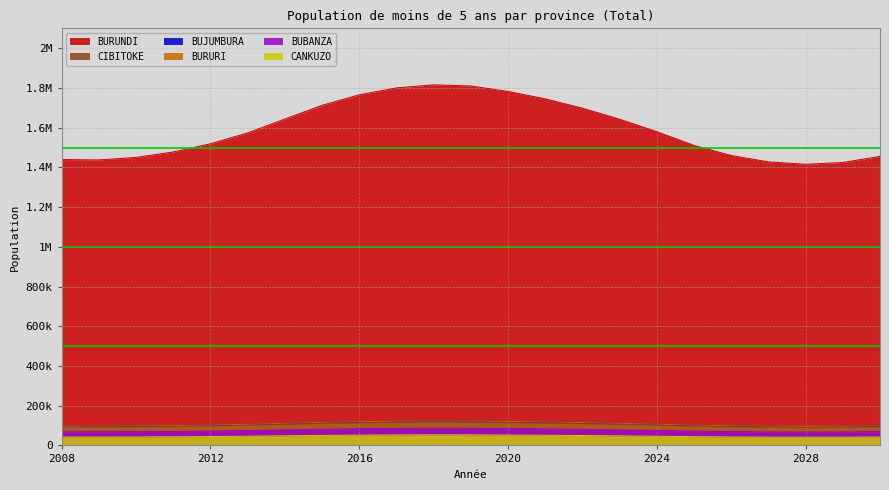

True or false: BURUNDI_T and CANKUZO_T intersect in this chart.

False